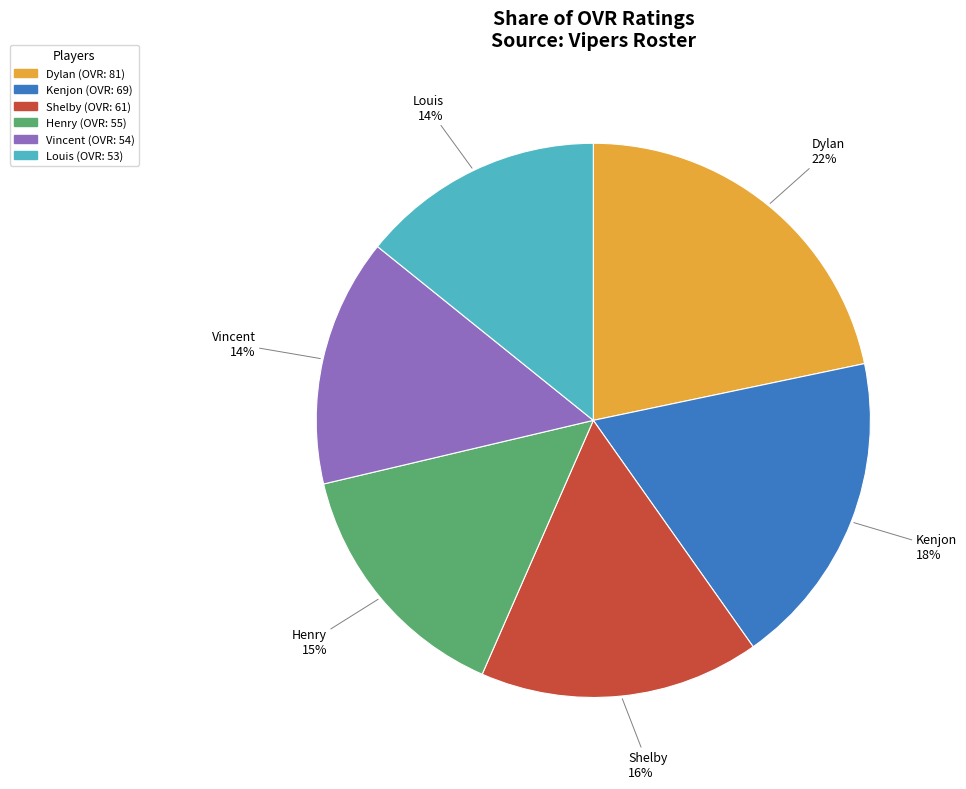

Is there any slice that represents more than half of the pie?

No